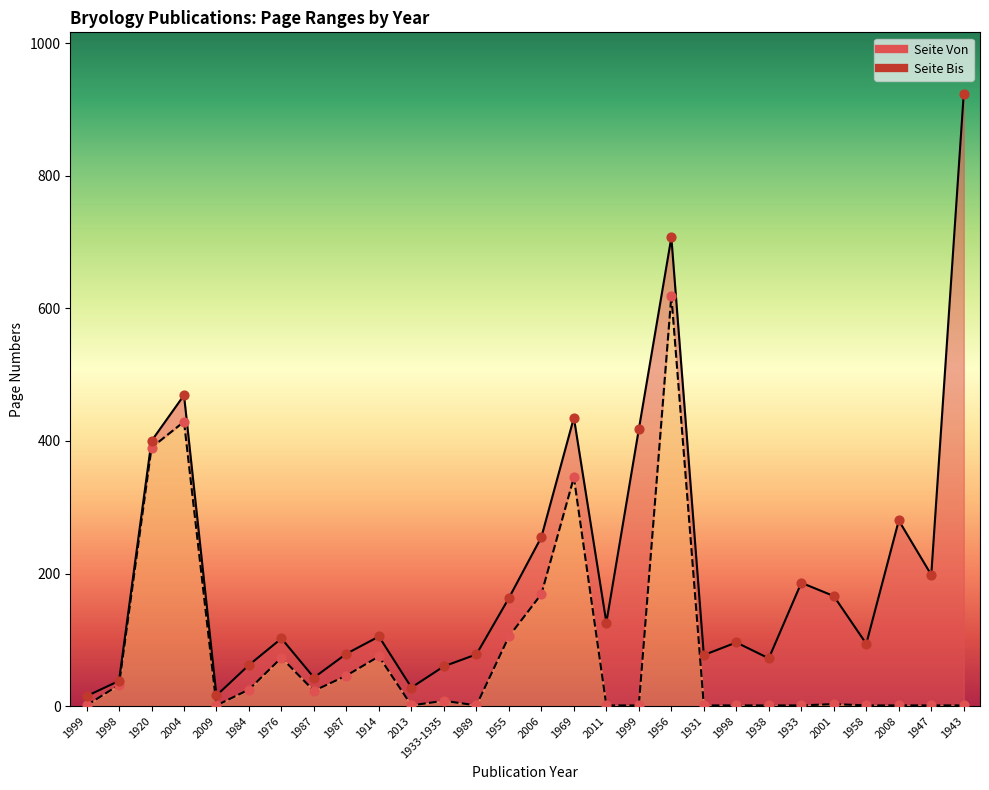

Which series has the widest spread of Y values?

Seite Bis